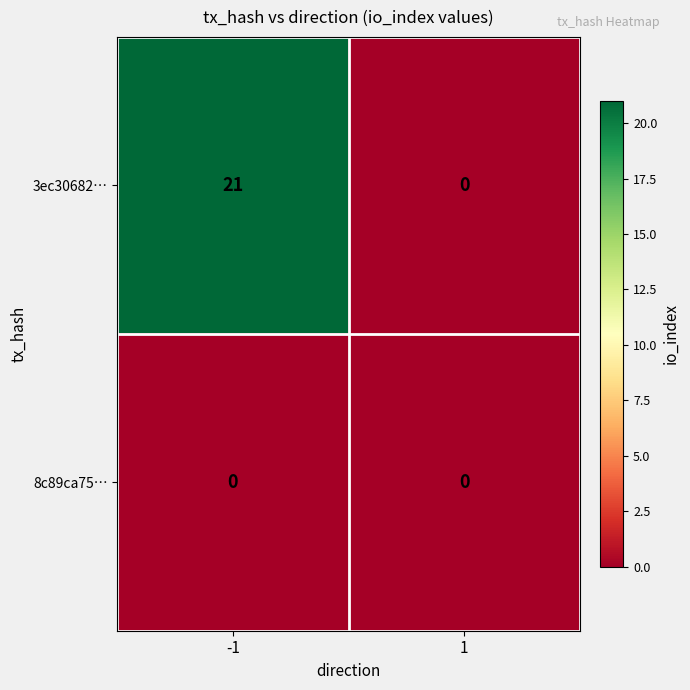

The 8c89ca75… series shows 0 at -1. True or false?

True